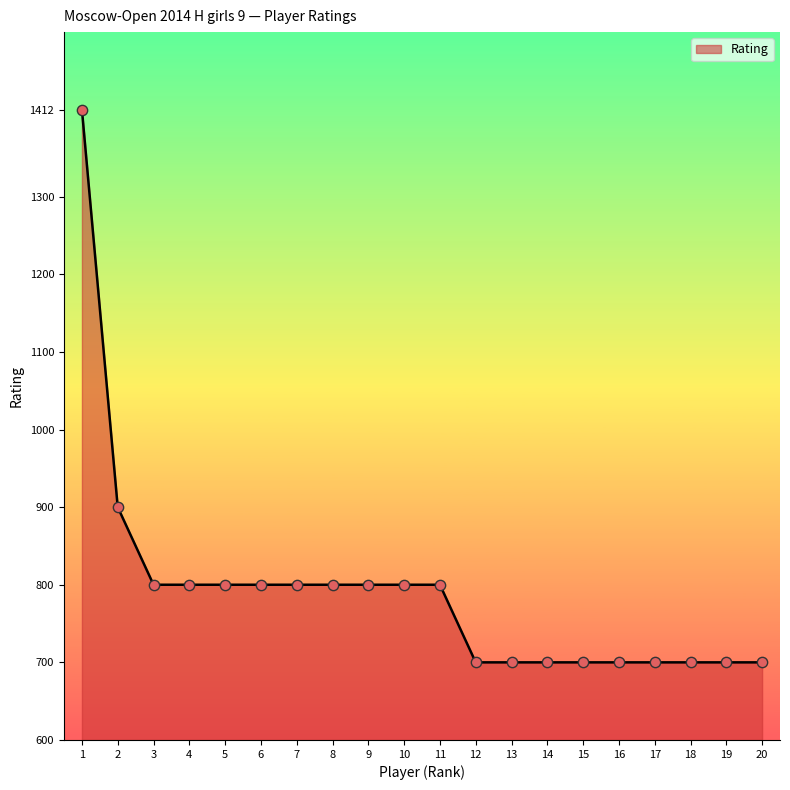

What is the change in value from 6 to 20?

-100